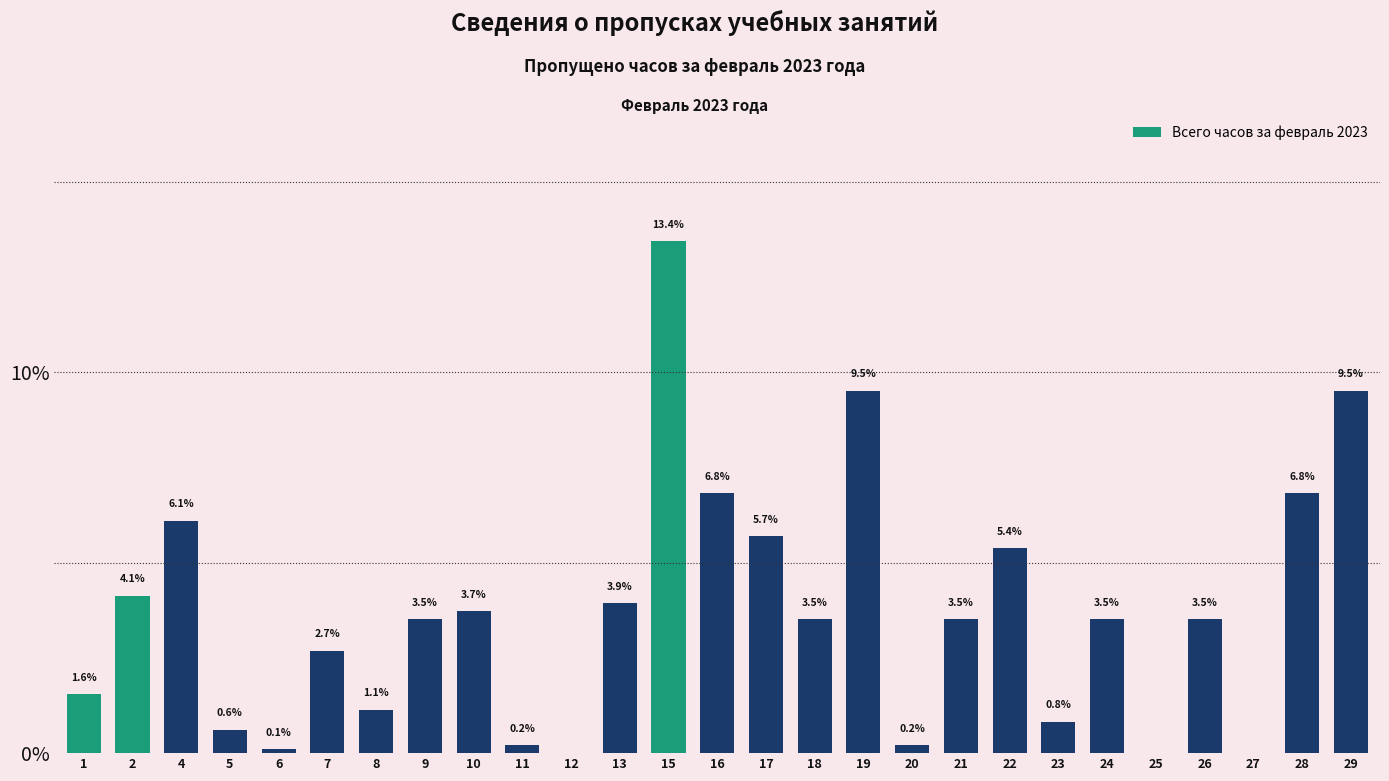

The chart shows a value of 3.5 at 24. True or false?

True